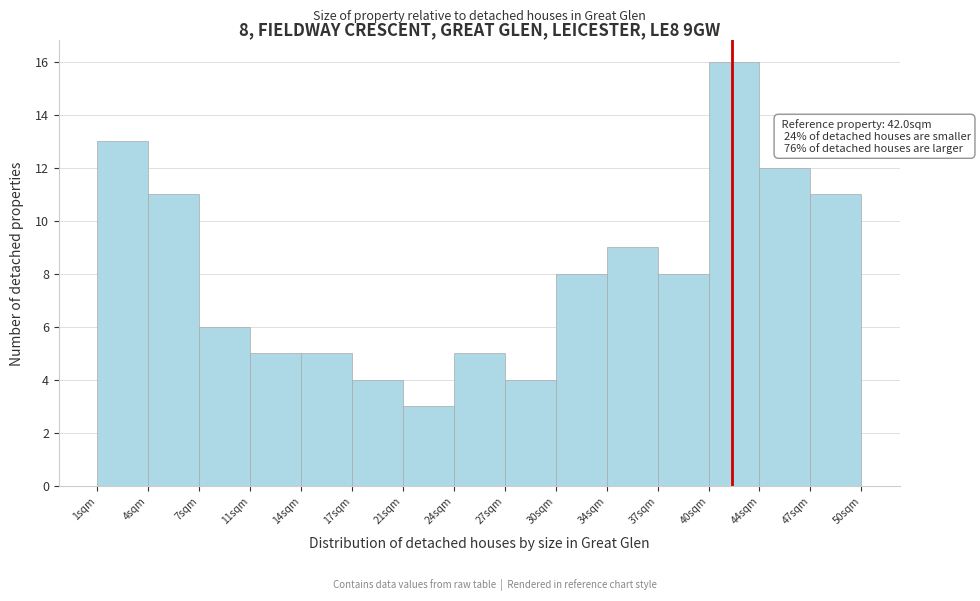

Which range on the x-axis has the tallest bar?

40.5 to 44.0